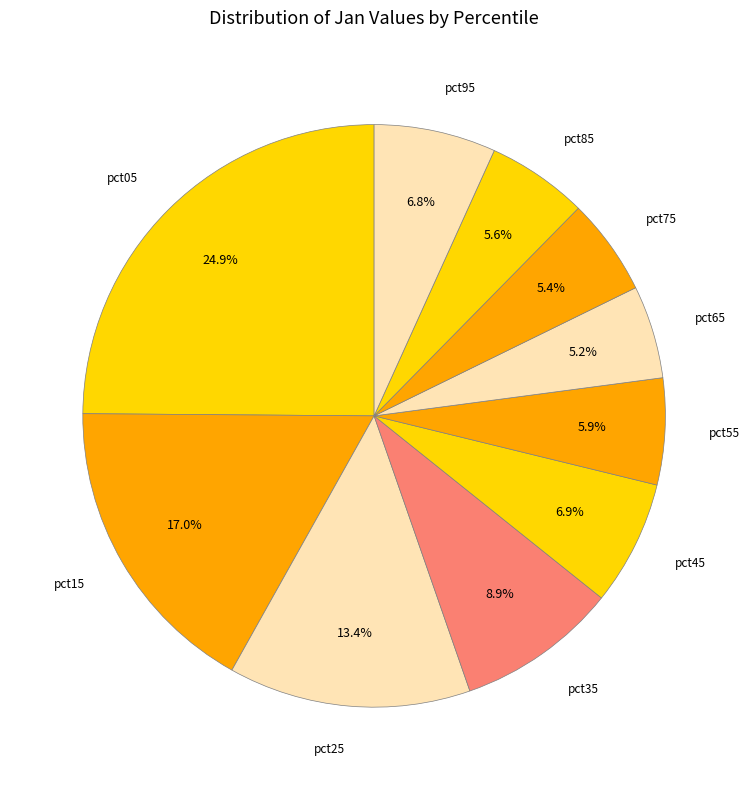

Which has a higher value, pct65 or pct45?

pct45